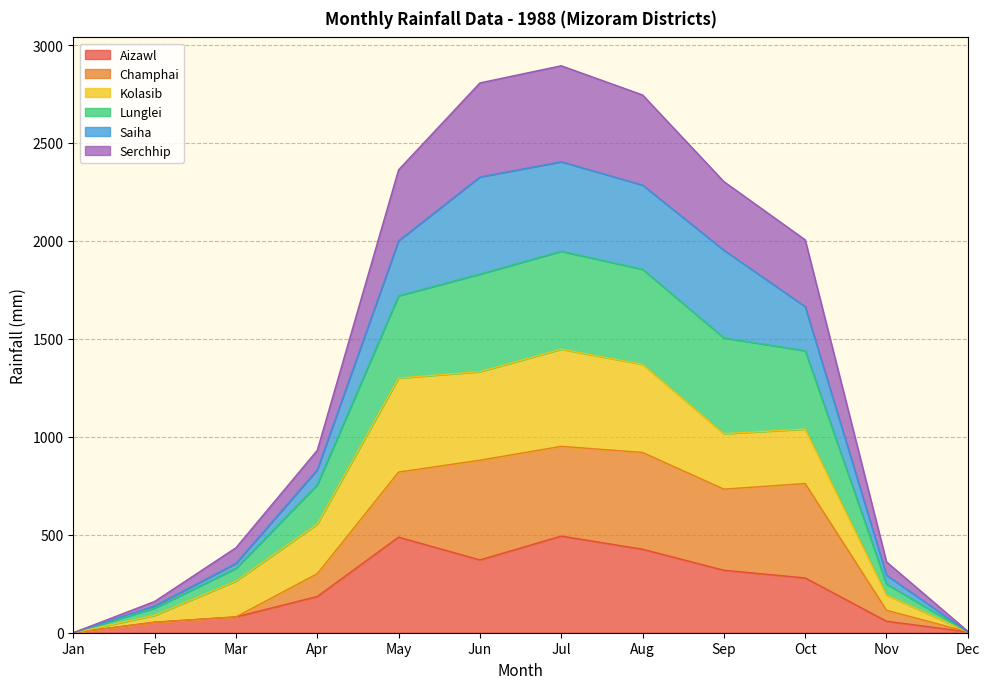

What is the maximum value for Aizawl?

493.3